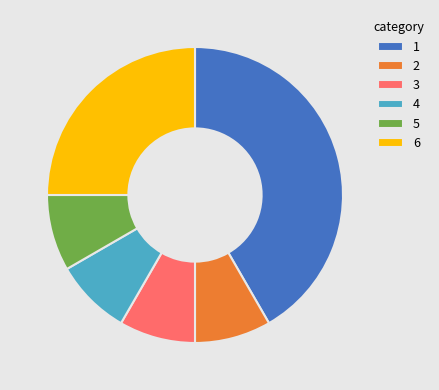

The 3 slice represents 8% of the pie. True or false?

True